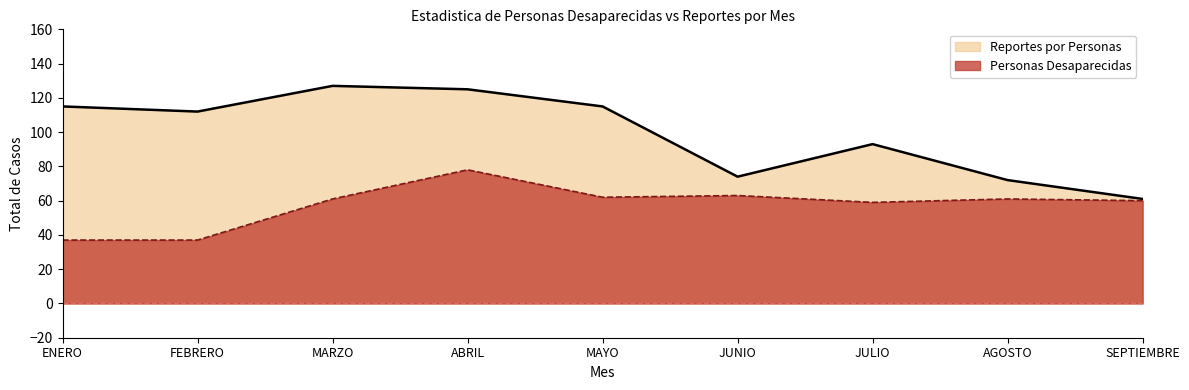

At MARZO, list the series in order from largest to smallest.

Reportes por Personas, Personas Desaparecidas